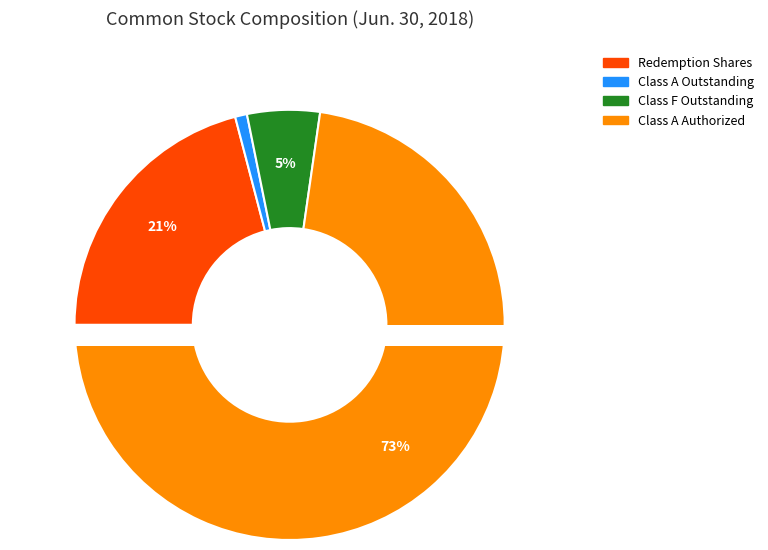

How many segments does this pie chart have?

4